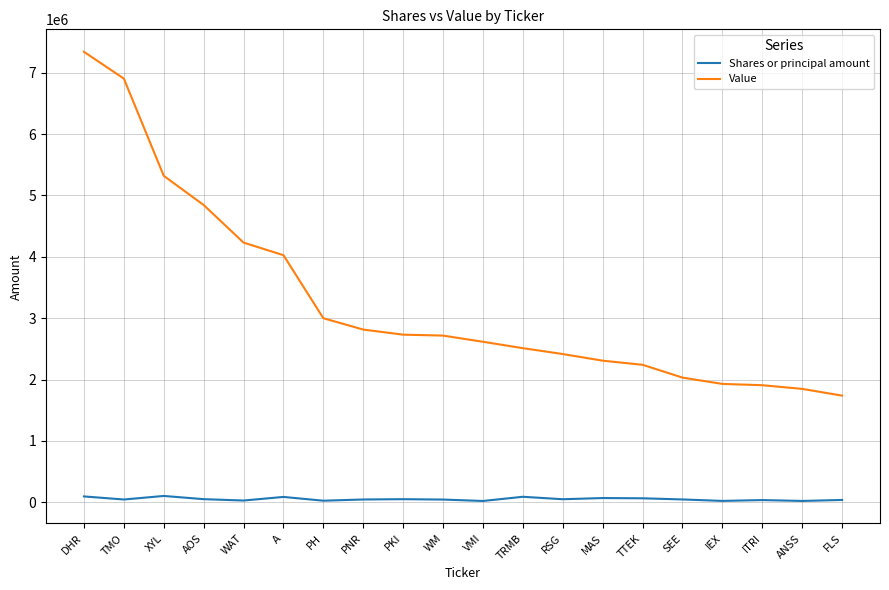

True or false: Value has a value of 7343000 at DHR.

True